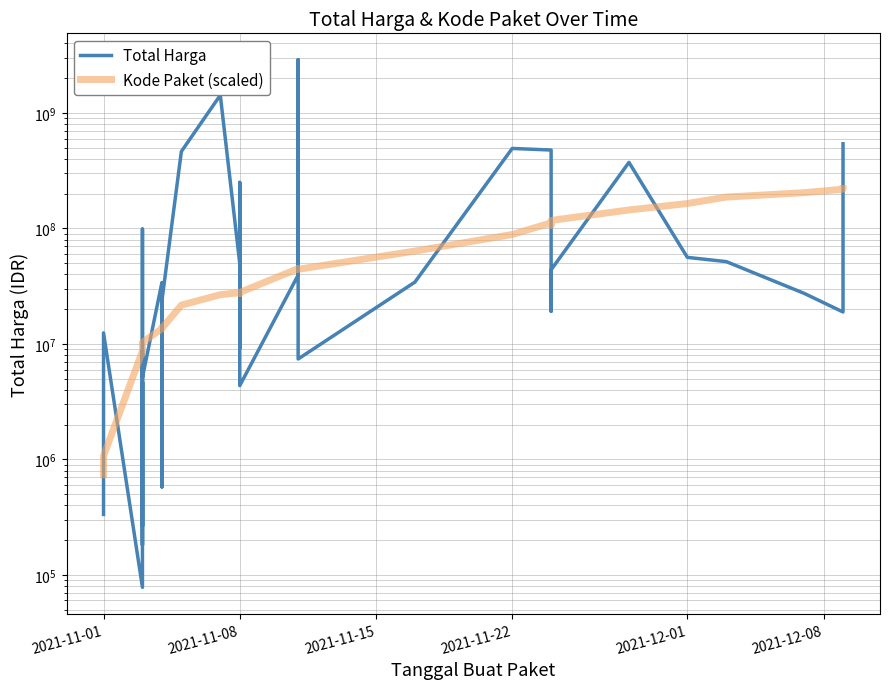

In Kode Paket (scaled), how many points are higher than both neighbors (excluding endpoints)?

5